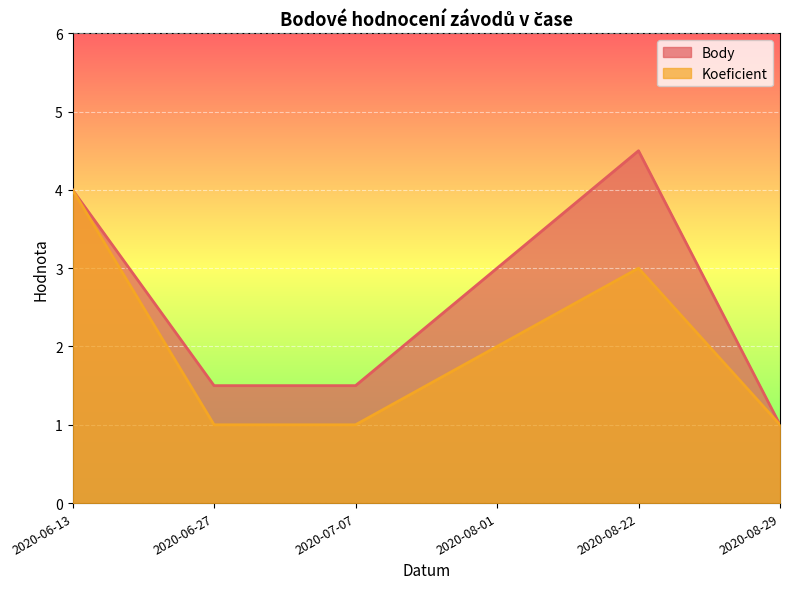

Reading right to left, extract all data points from this chart.

Body: 2020-08-29=1.0	2020-08-22=4.5	2020-08-01=3.0	2020-07-07=1.5	2020-06-27=1.5	2020-06-13=4.0
Koeficient: 2020-08-29=1.0	2020-08-22=3.0	2020-08-01=2.0	2020-07-07=1.0	2020-06-27=1.0	2020-06-13=4.0